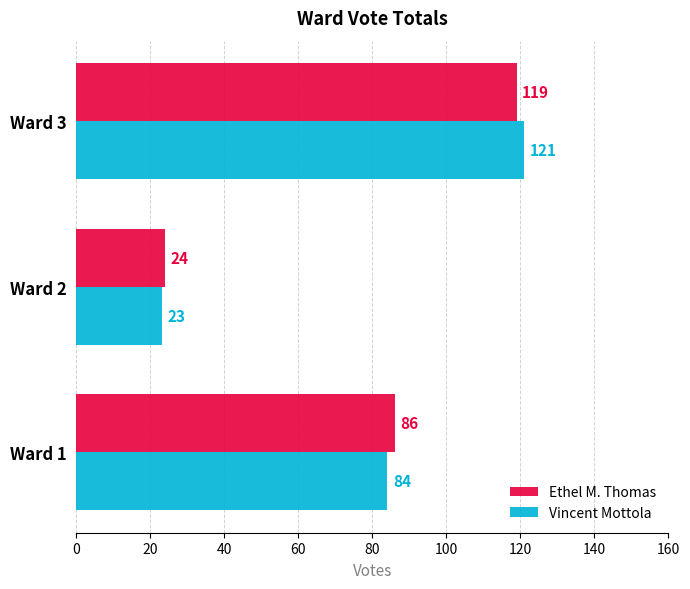

What is the total value across all series at Ward 3?

240